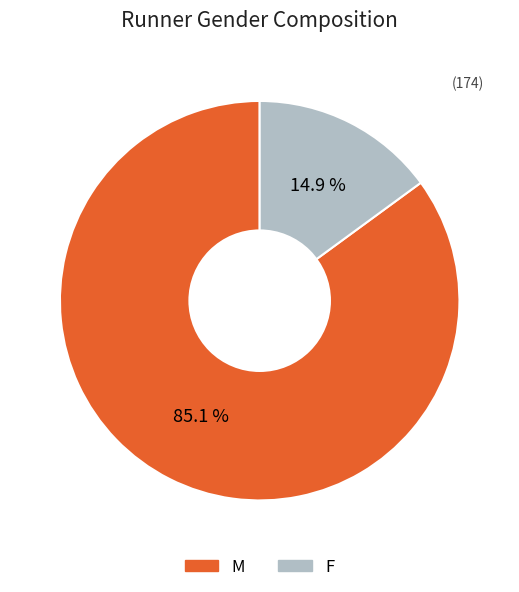

What is the total percentage of M and F?

100.0%